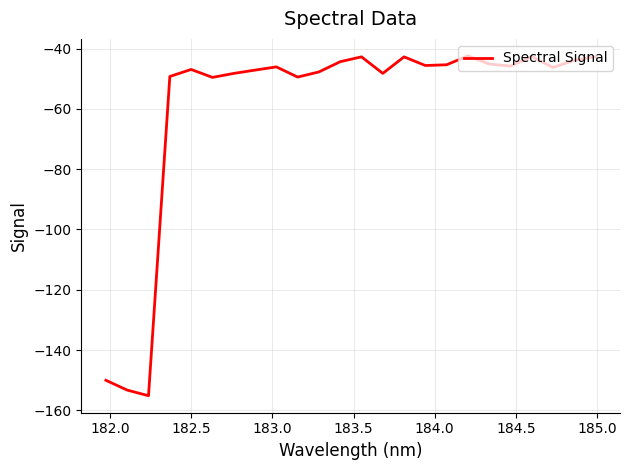

How many interior local peaks (higher than both neighbors) does the data have?

6